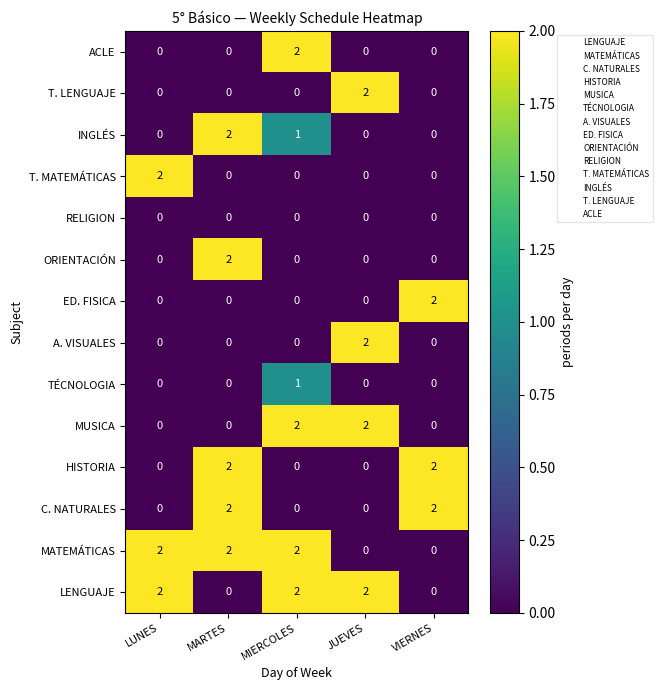

Which category has the highest value in the INGLÉS series?

MARTES